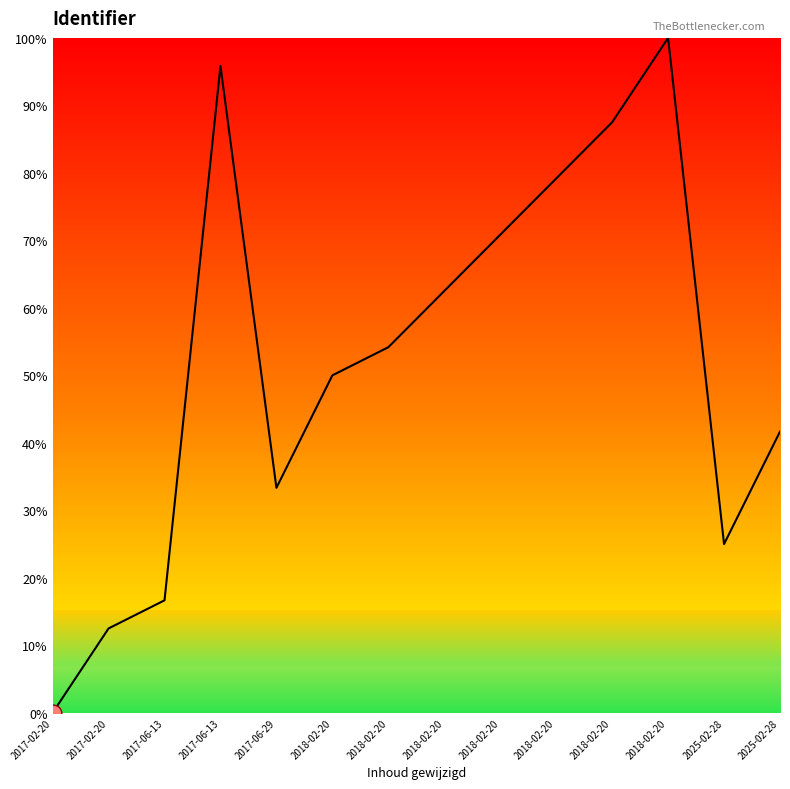

Count the number of data series in this chart.

1